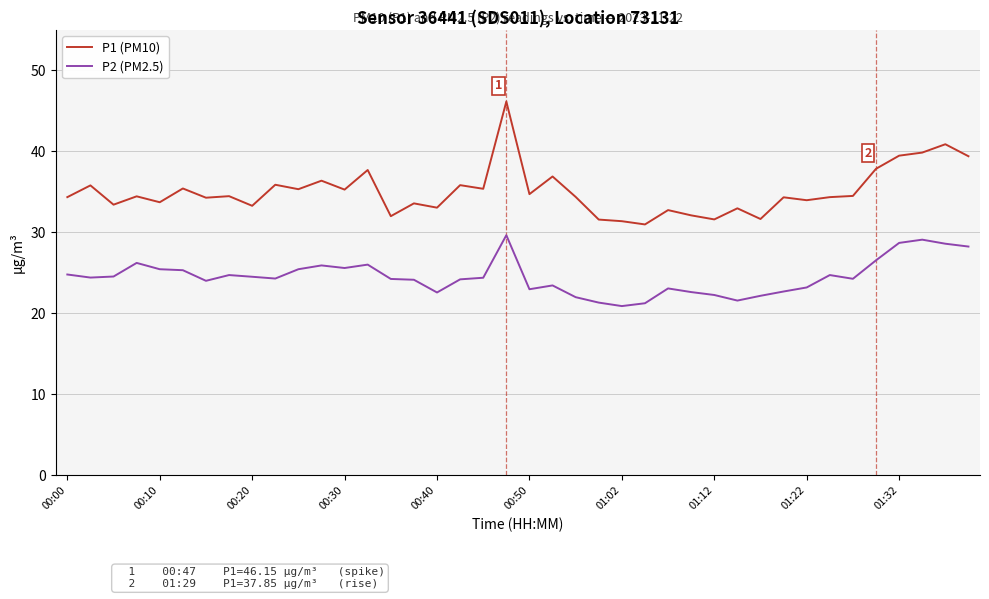

What is the smallest value displayed?

20.9